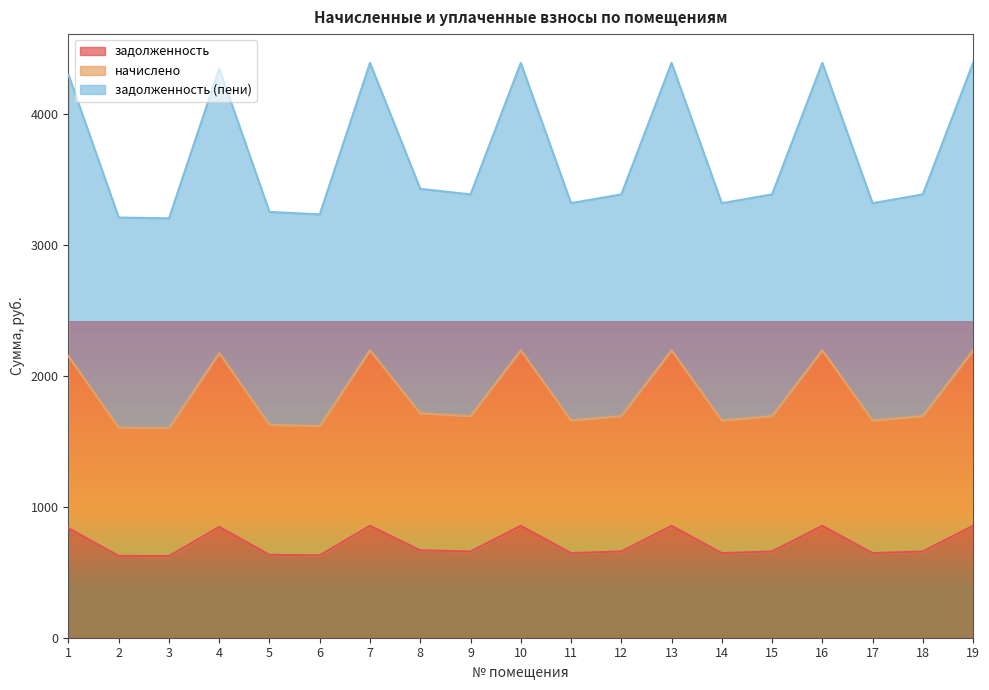

What is the maximum value for задолженность?

854.8